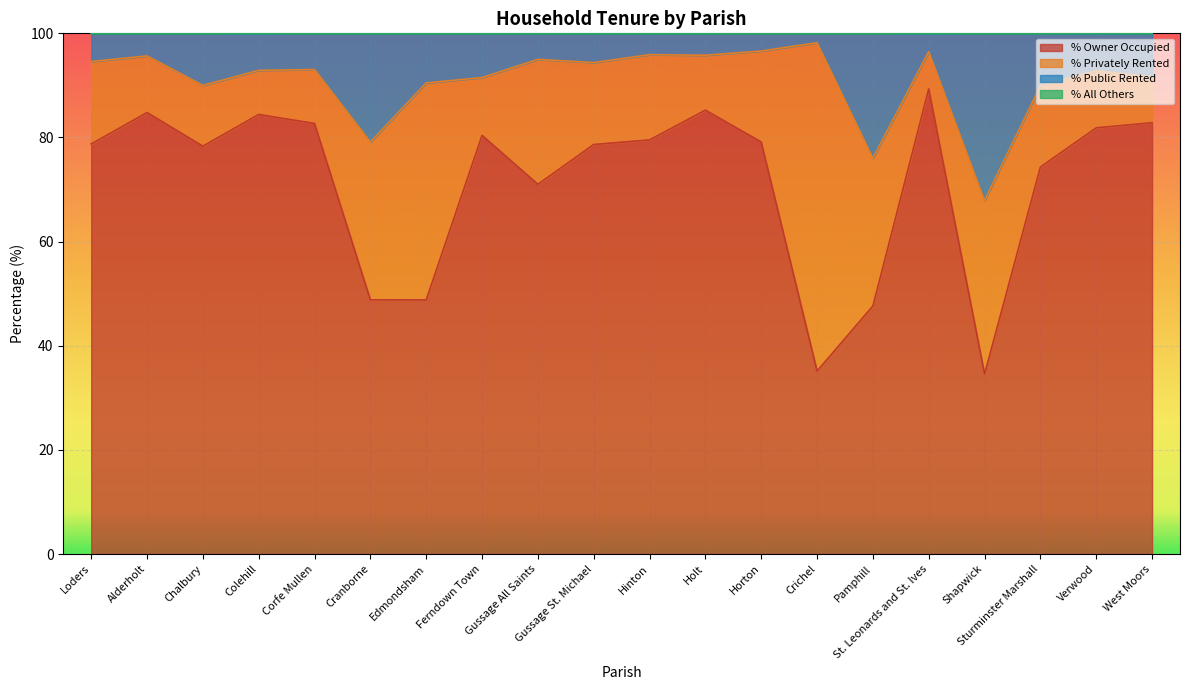

What position from the right is Hinton?

10